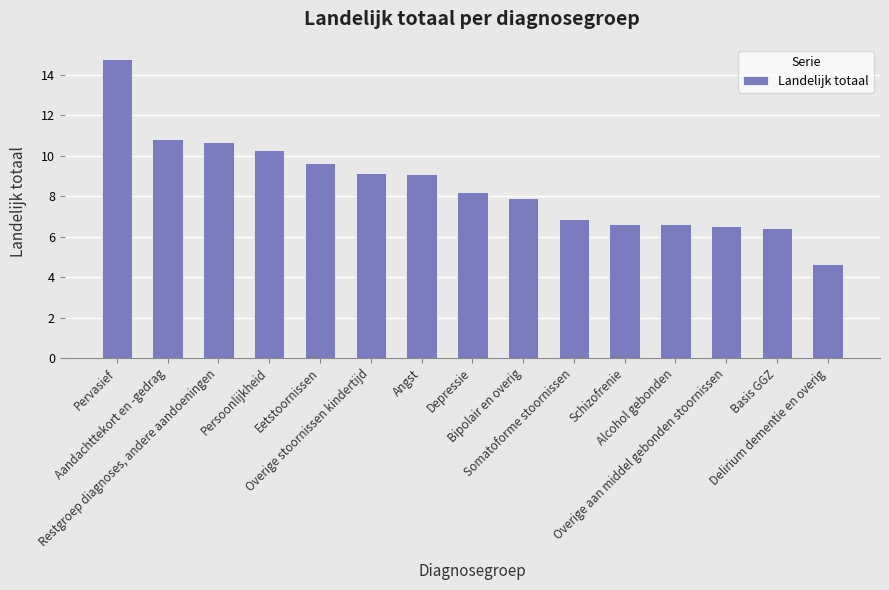

Reading right to left, list all the values displayed in this chart.

4.7	6.4	6.5	6.6	6.6	6.9	7.9	8.2	9.1	9.1	9.6	10.3	10.7	10.8	14.8